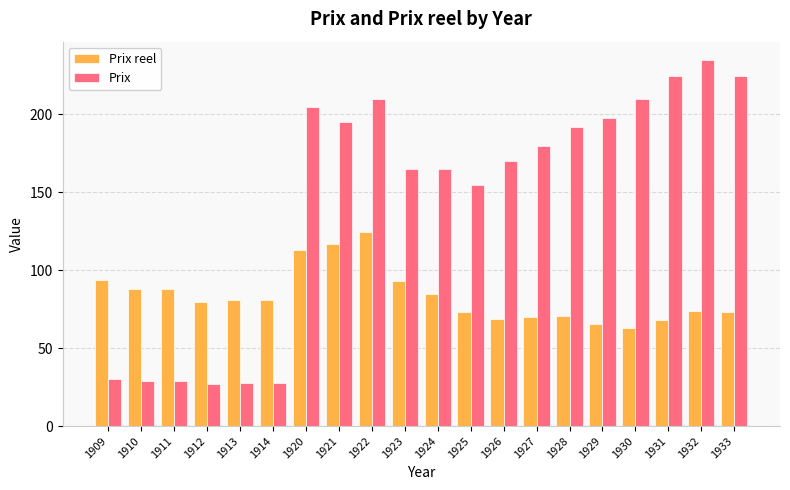

At how many categories does at least one series exceed 45?

20